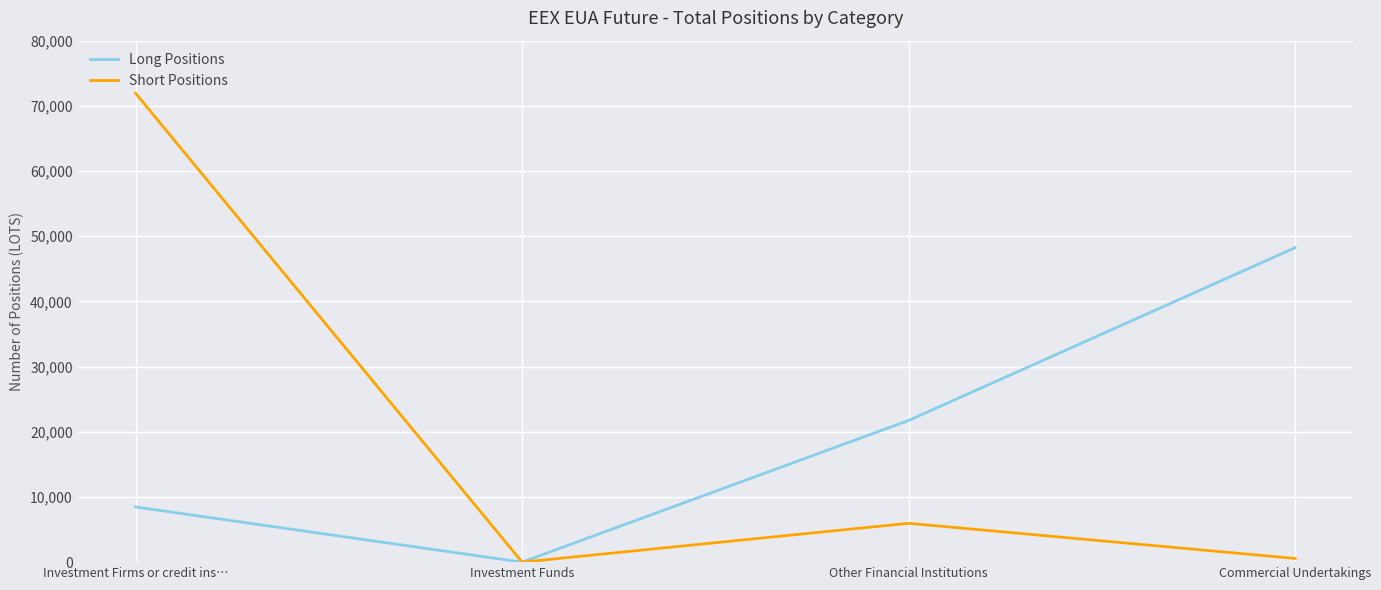

At which category is the sum across all series the highest?

Investment Firms or credit ins…